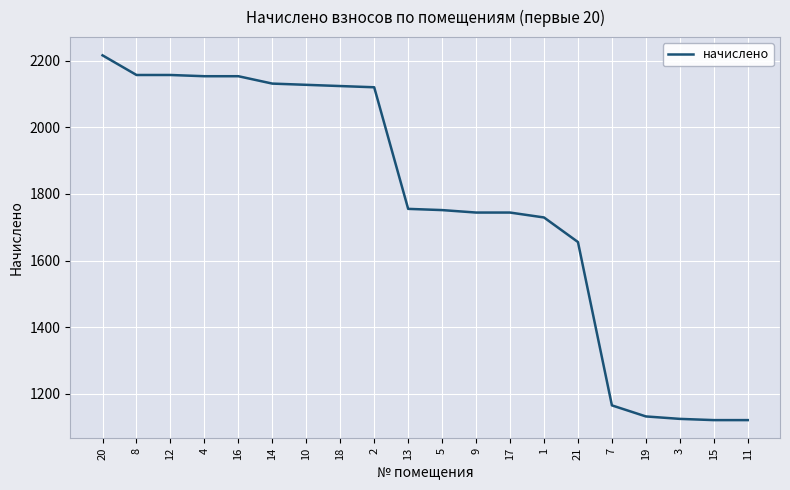

What is the minimum value shown in the chart?

1120.9